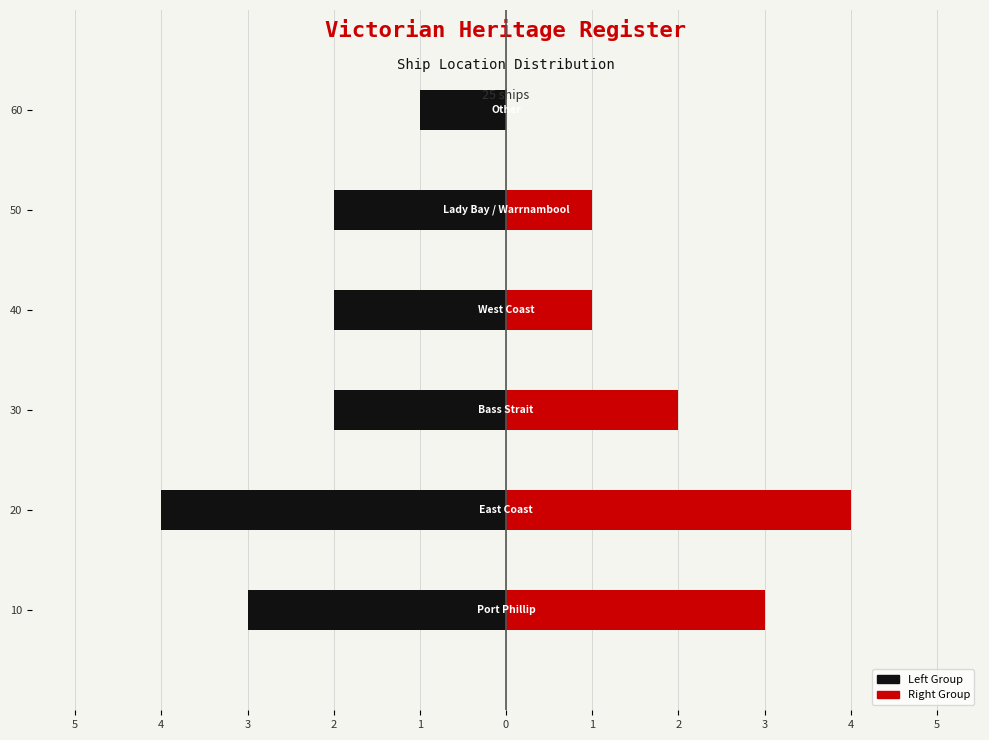

What is the label of the 4th bar from the right?

Bass Strait